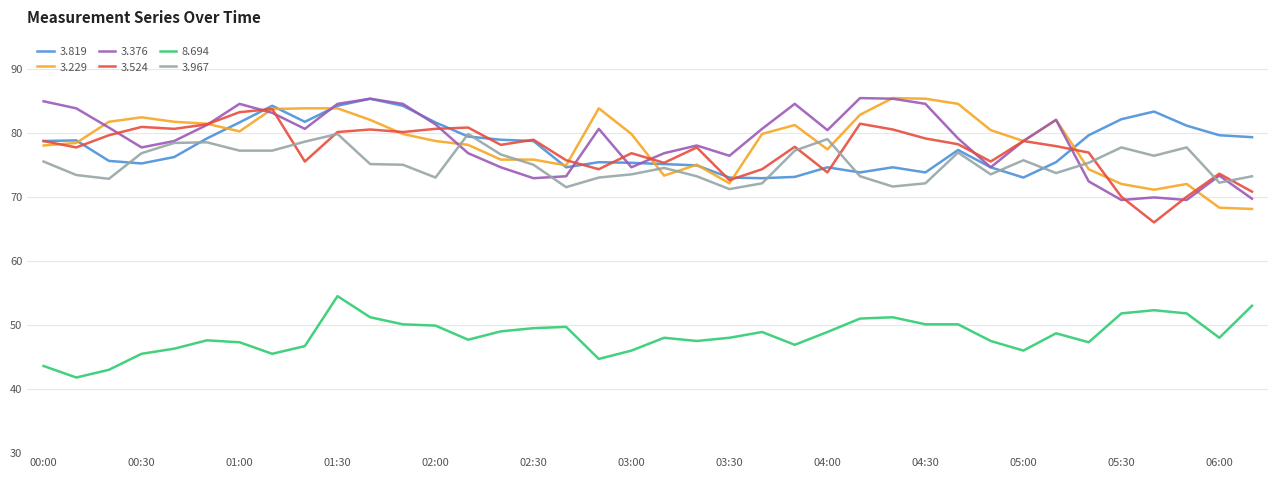

True or false: 3.229 and 8.694 cross at least once.

False